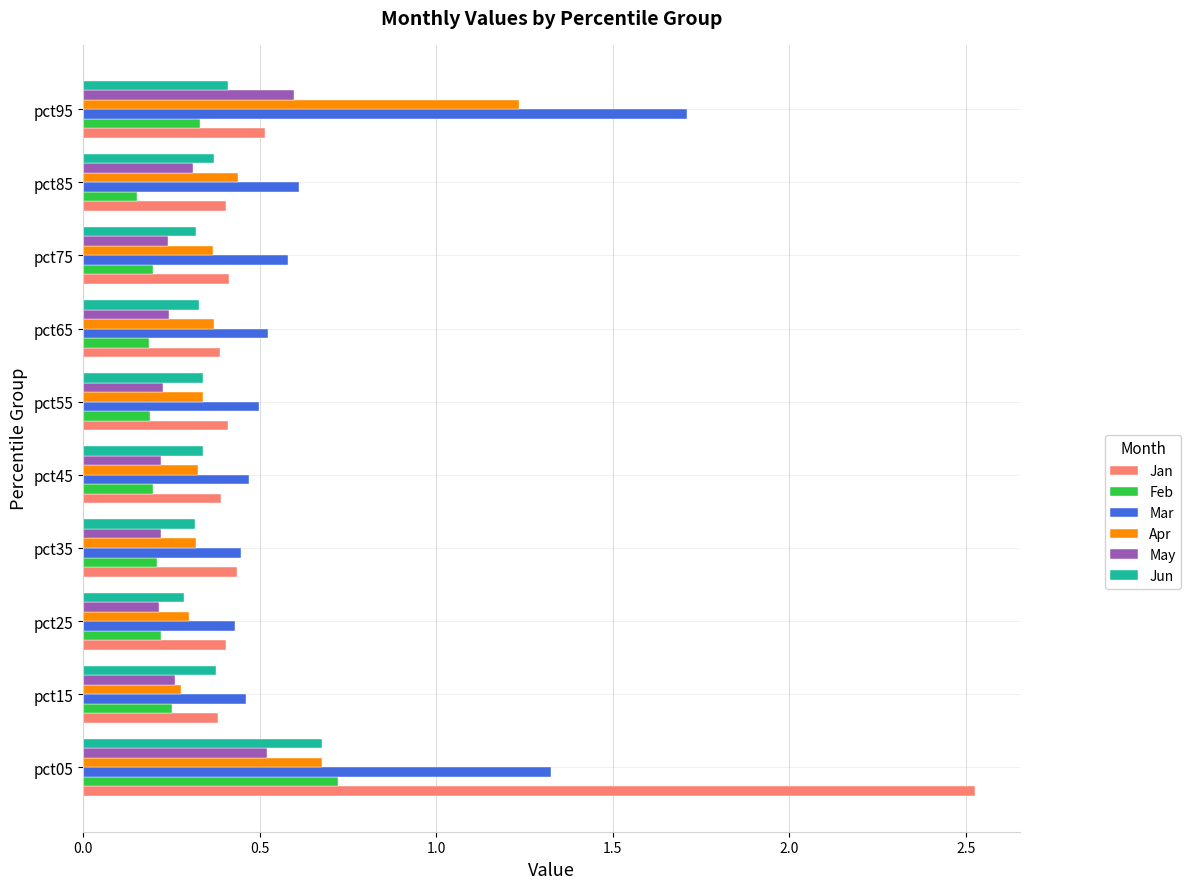

What are all the series names shown in the legend?

Jan, Feb, Mar, Apr, May, Jun